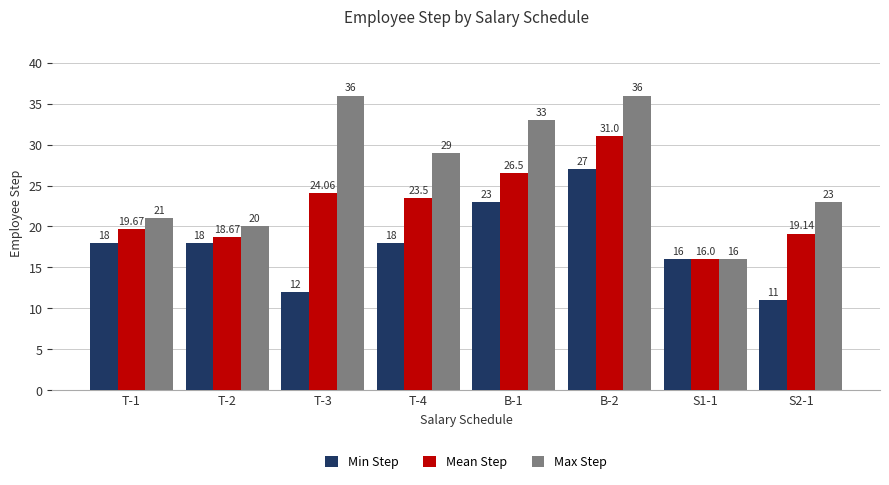

Reading left to right, transcribe all the data shown in this chart.

Min Step: T-1=18.0	T-2=18.0	T-3=12.0	T-4=18.0	B-1=23.0	B-2=27.0	S1-1=16.0	S2-1=11.0
Mean Step: T-1=19.7	T-2=18.7	T-3=24.1	T-4=23.5	B-1=26.5	B-2=31.0	S1-1=16.0	S2-1=19.1
Max Step: T-1=21.0	T-2=20.0	T-3=36.0	T-4=29.0	B-1=33.0	B-2=36.0	S1-1=16.0	S2-1=23.0